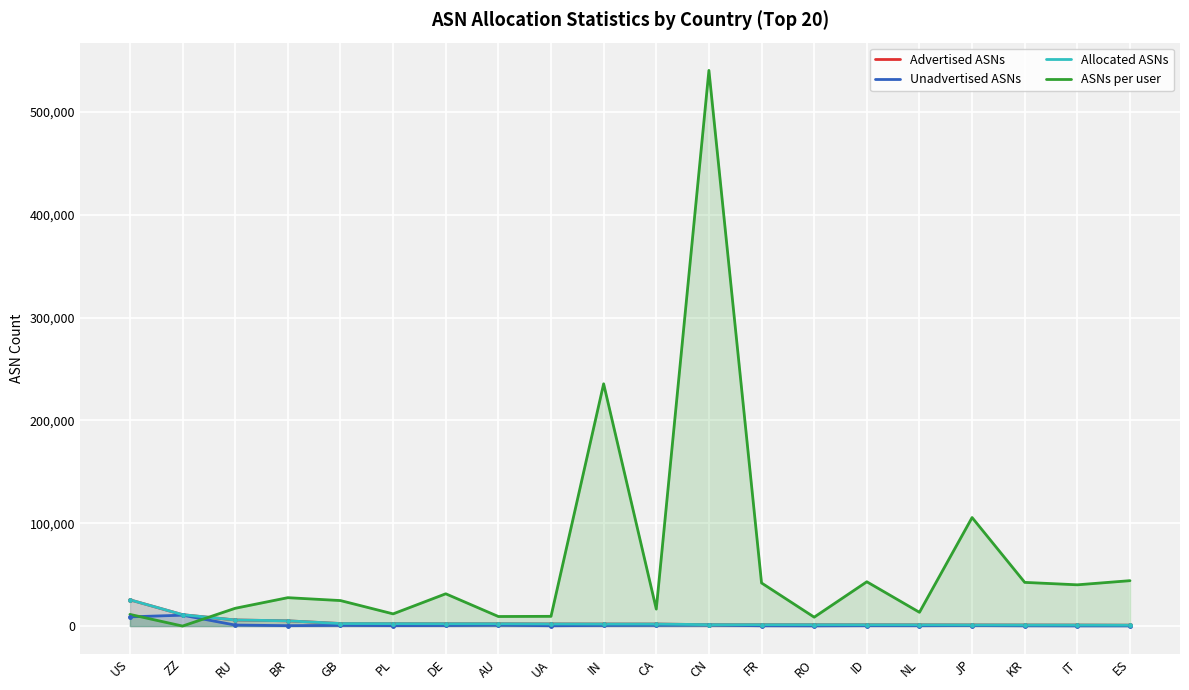

At how many categories does at least one series exceed 48979?

3